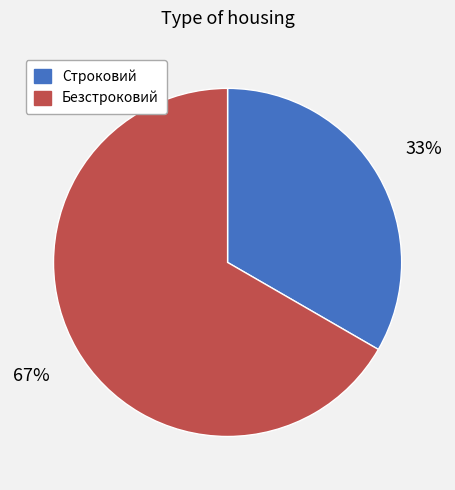

To the nearest percent, what is the combined percentage of Строковий and Безстроковий?

100%